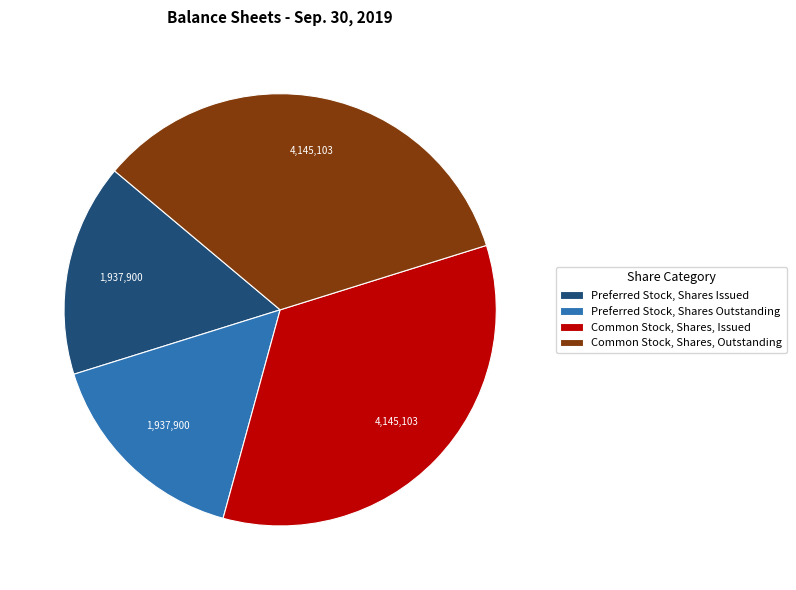

Combined, do Preferred Stock, Shares Issued and Preferred Stock, Shares Outstanding account for over 50%?

No